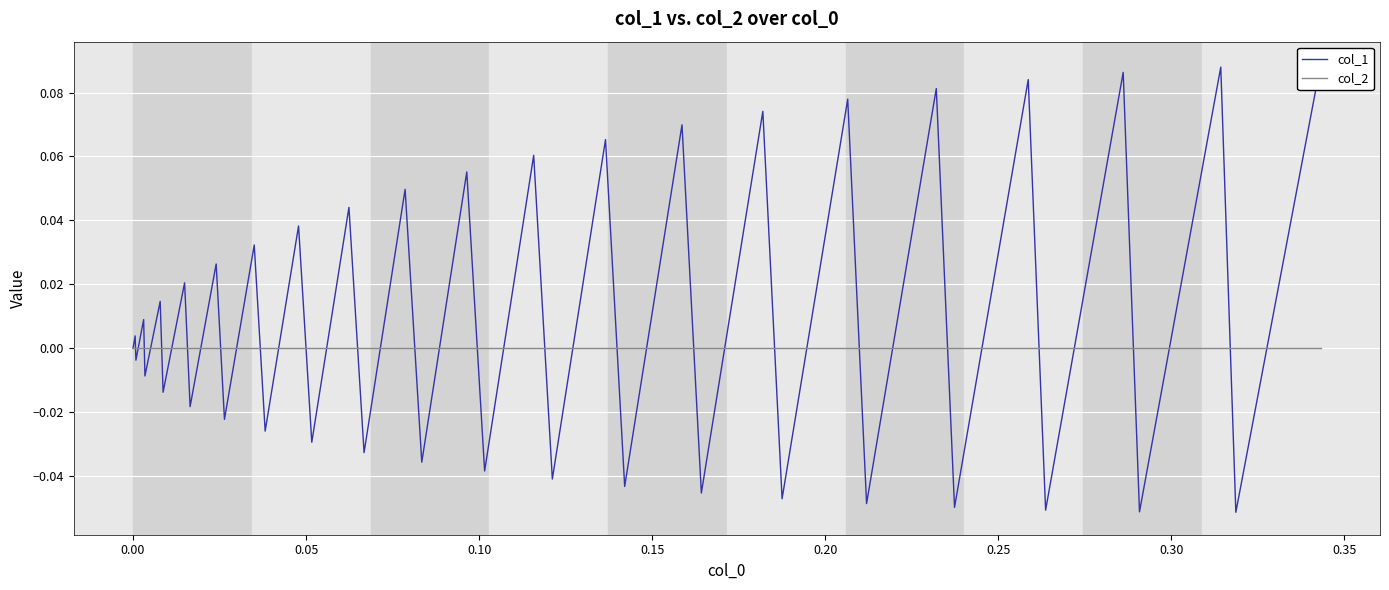

What are all the series names shown in the legend?

col_1, col_2